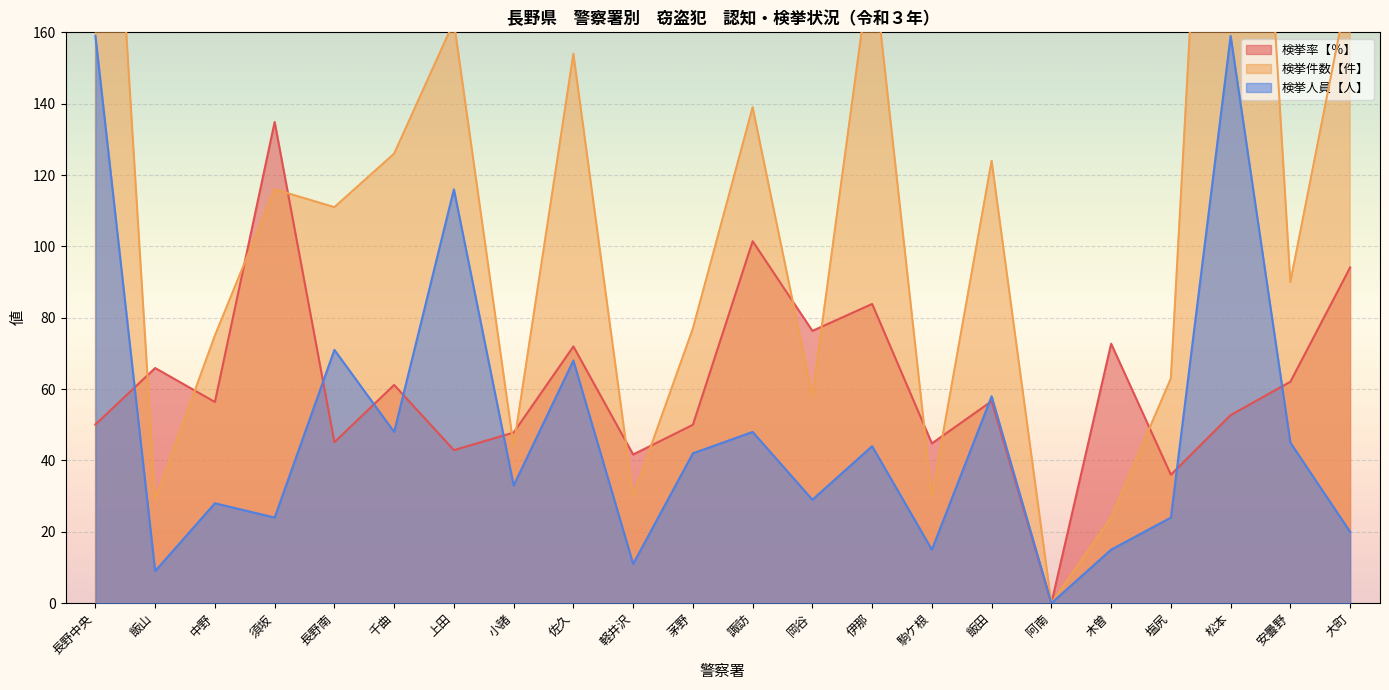

Reading right to left, extract all data points from this chart.

検挙率【％】: 94.1	62.1	52.7	36.0	72.7	0.0	56.6	44.8	83.9	76.3	101.5	50.0	41.7	72.0	47.8	42.9	61.2	45.1	134.9	56.4	65.9	50.1
検挙件数【件】: 175.0	90.0	369.0	63.0	24.0	0.0	124.0	30.0	182.0	58.0	139.0	77.0	30.0	154.0	44.0	163.0	126.0	111.0	116.0	75.0	29.0	300.0
検挙人員【人】: 20.0	45.0	159.0	24.0	15.0	0.0	58.0	15.0	44.0	29.0	48.0	42.0	11.0	68.0	33.0	116.0	48.0	71.0	24.0	28.0	9.0	159.0